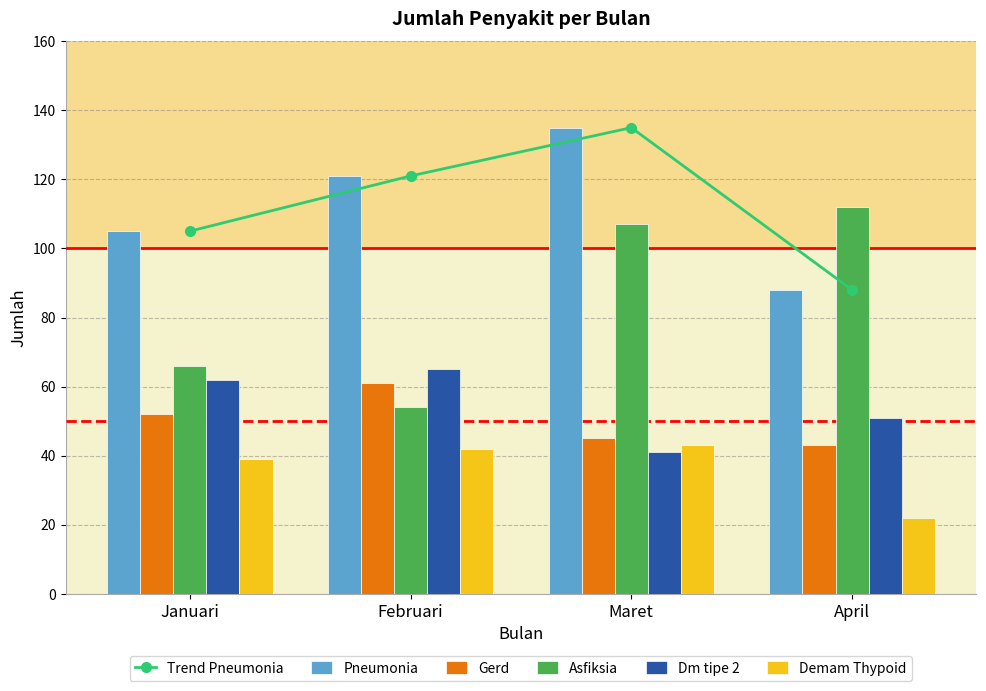

What is the highest value of the Pneumonia series?

135